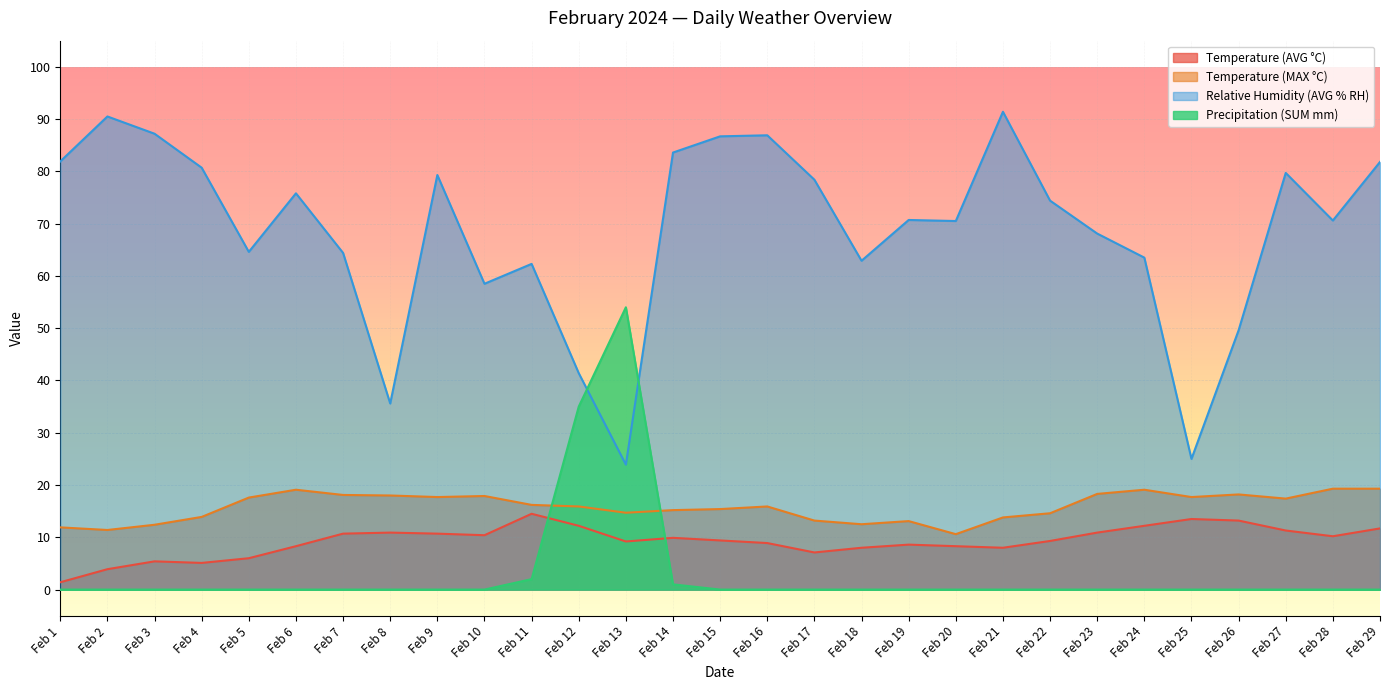

True or false: Relative Humidity (AVG % RH) and Temperature (AVG °C) cross at least once.

False